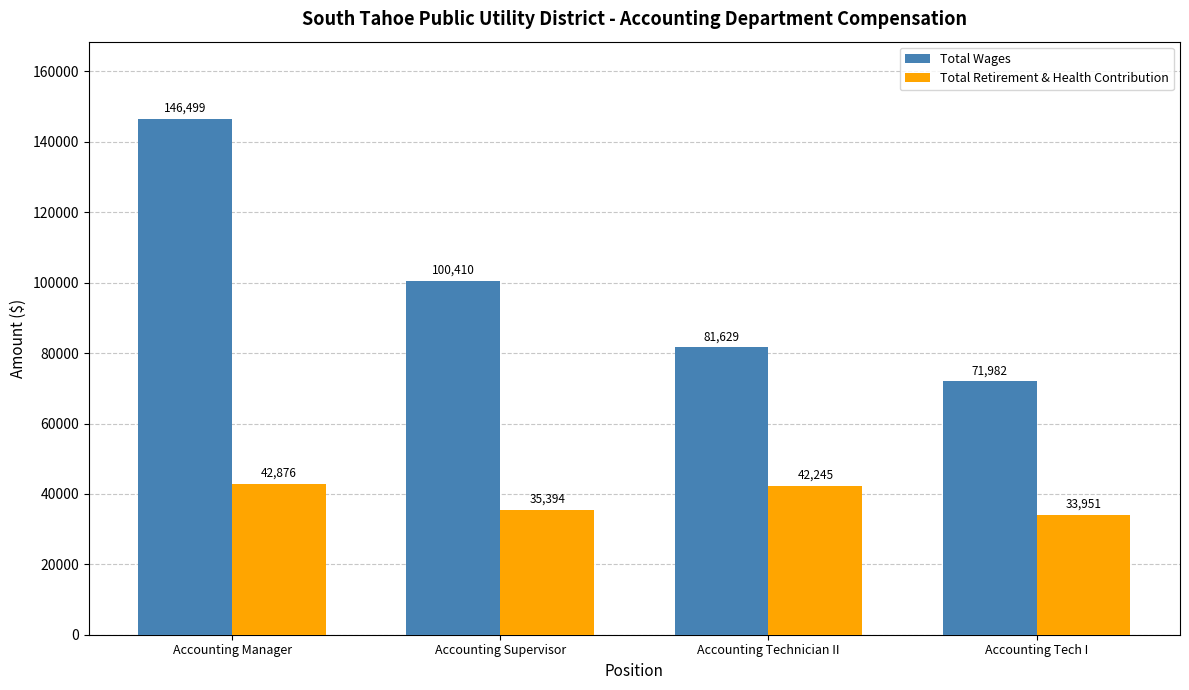

What is the difference between the maximum and minimum values in the Total Wages series?

74517